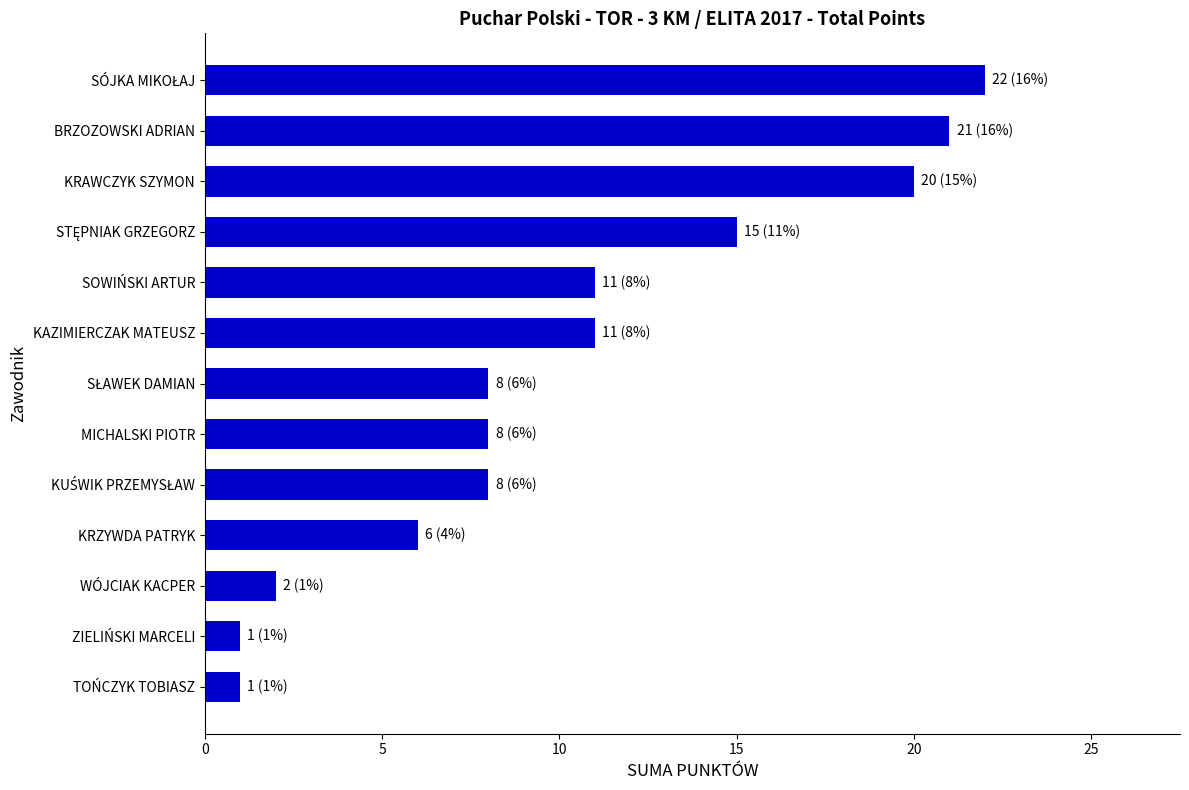

The chart shows a value of 20 at KRAWCZYK SZYMON. True or false?

True